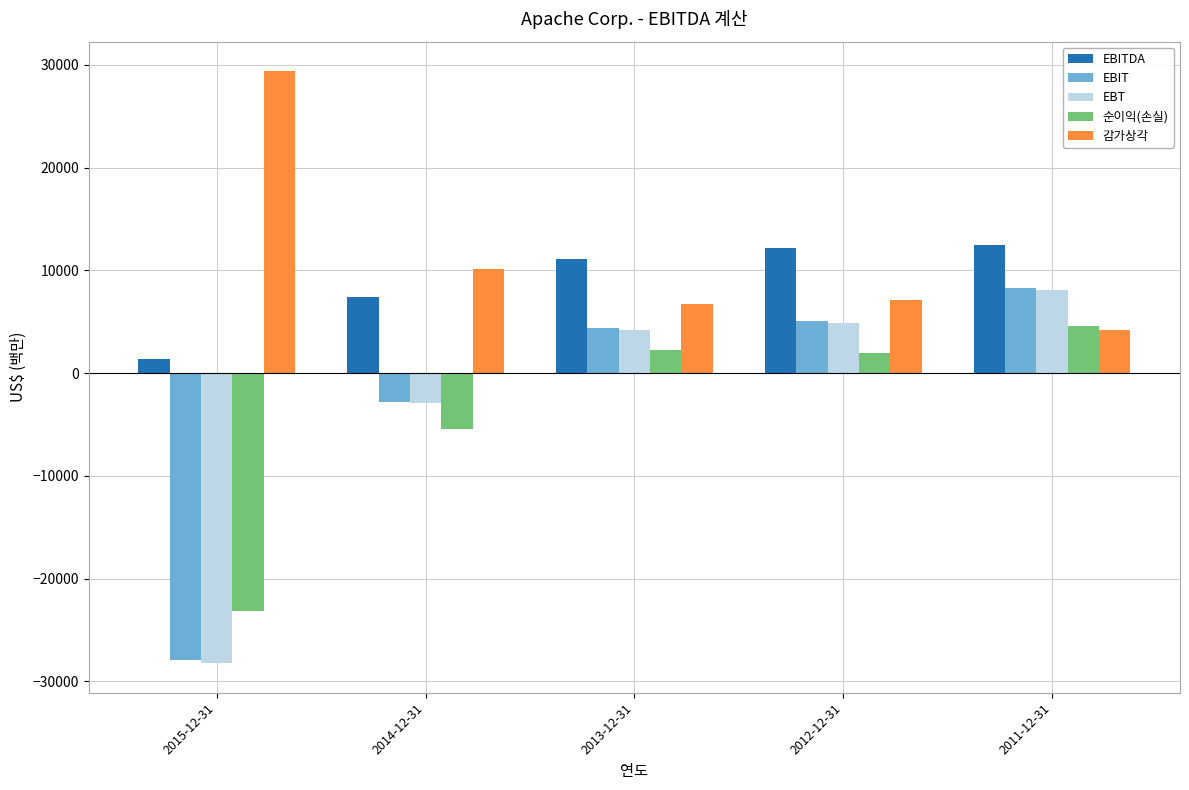

What is the sum of all 순이익(손실) values?

-19705